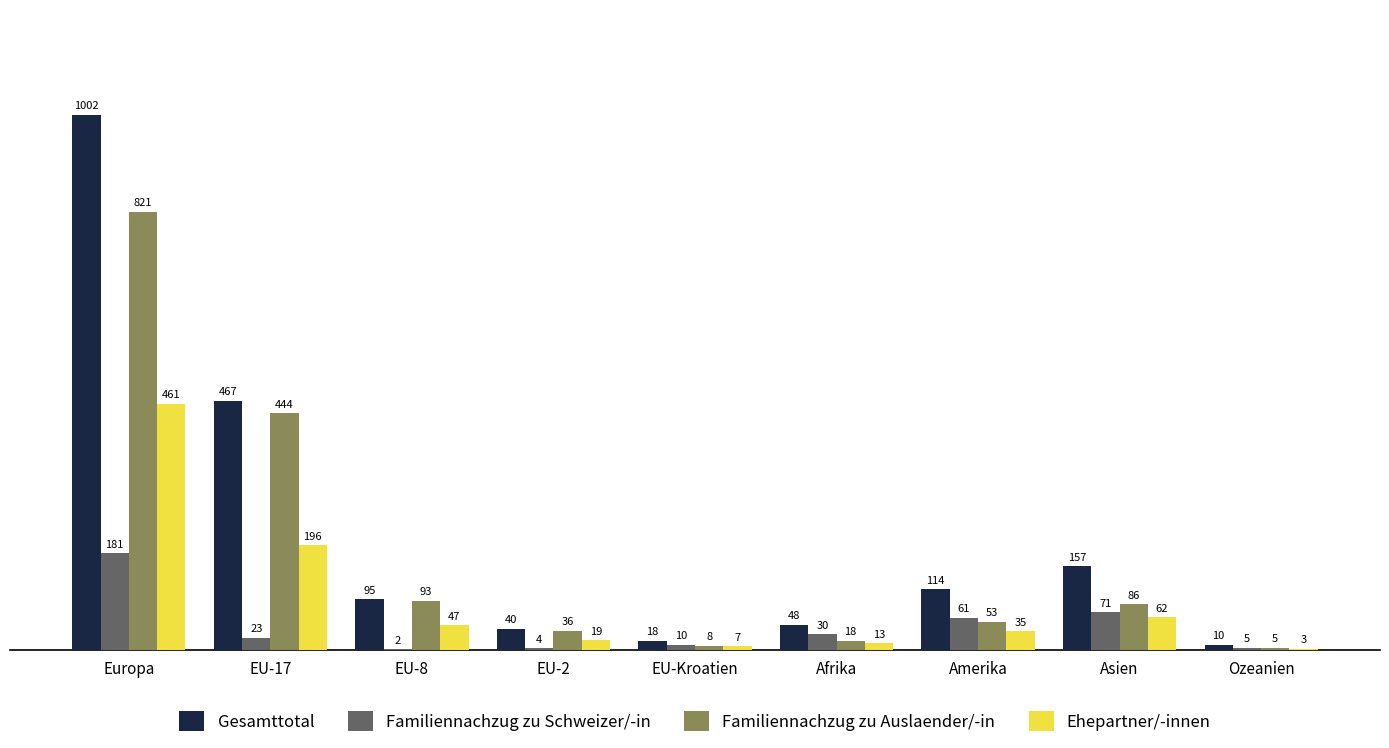

What is the maximum value shown in the chart?

1002